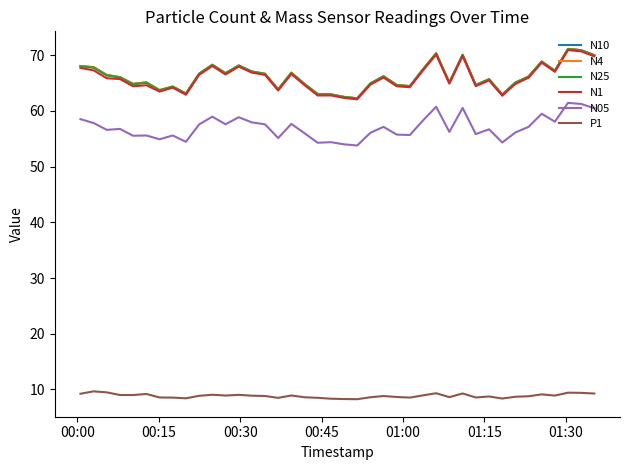

True or false: N10 and N4 cross at least once.

False